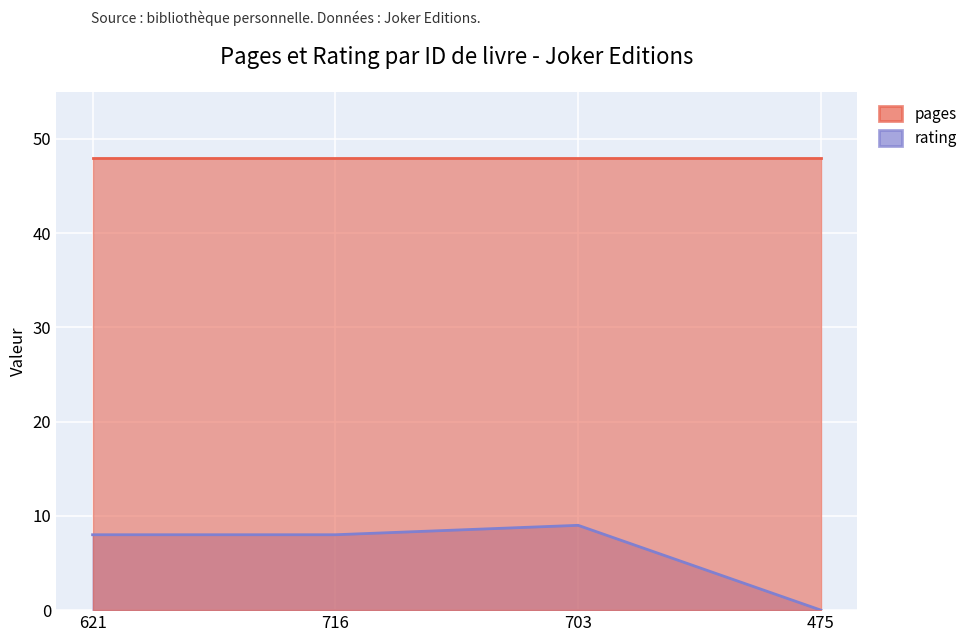

True or false: the data has more than 1 interior local peaks.

False